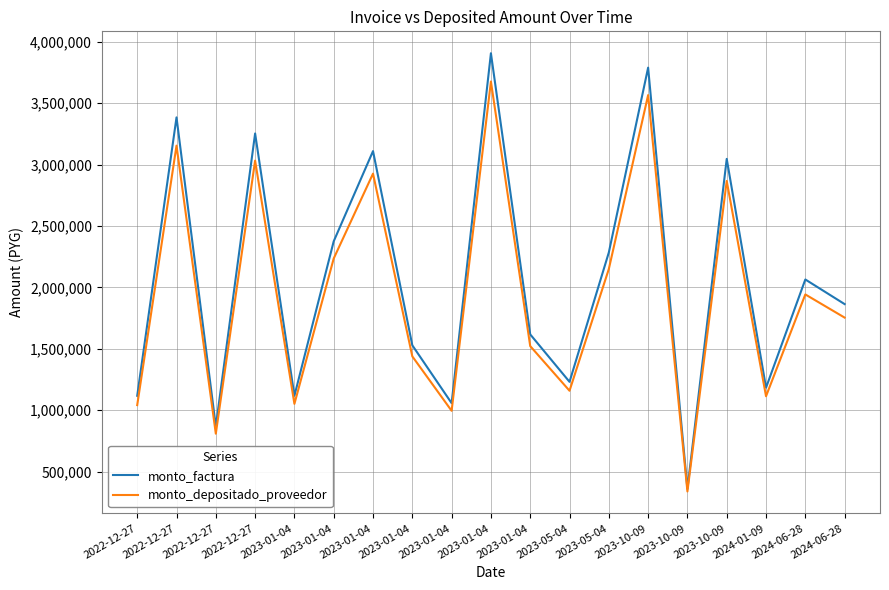

Reading left to right, what are all the values shown in this chart?

monto_factura: 2022-12-27=1118000	2022-12-27=3385000	2022-12-27=868450	2022-12-27=3254000	2023-01-04=1118000	2023-01-04=2376000	2023-01-04=3110350	2023-01-04=1529000	2023-01-04=1058000	2023-01-04=3907350	2023-01-04=1617950	2023-05-04=1231500	2023-05-04=2285000	2023-10-09=3790000	2023-10-09=360000	2023-10-09=3047000	2024-01-09=1183850	2024-06-28=2065000	2024-06-28=1864450
monto_depositado_proveedor: 2022-12-27=1041975	2022-12-27=3154820	2022-12-27=809395	2022-12-27=3032729	2023-01-04=1052089	2023-01-04=2235923	2023-01-04=2926981	2023-01-04=1438859	2023-01-04=995626	2023-01-04=3676992	2023-01-04=1522565	2023-05-04=1158897	2023-05-04=2150290	2023-10-09=3566563	2023-10-09=338776	2023-10-09=2867366	2024-01-09=1114057	2024-06-28=1943260	2024-06-28=1754532